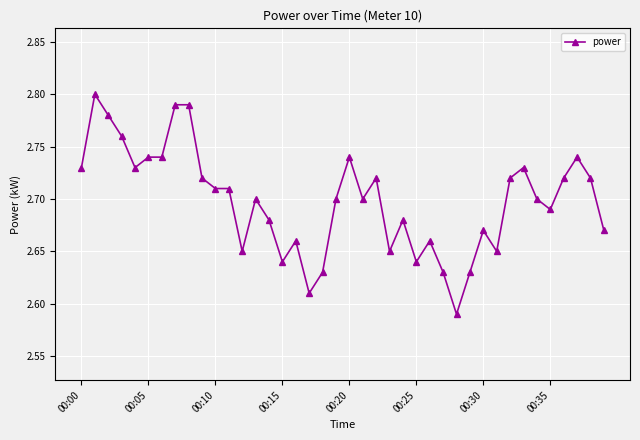

How many values are between 2 and 3?

40